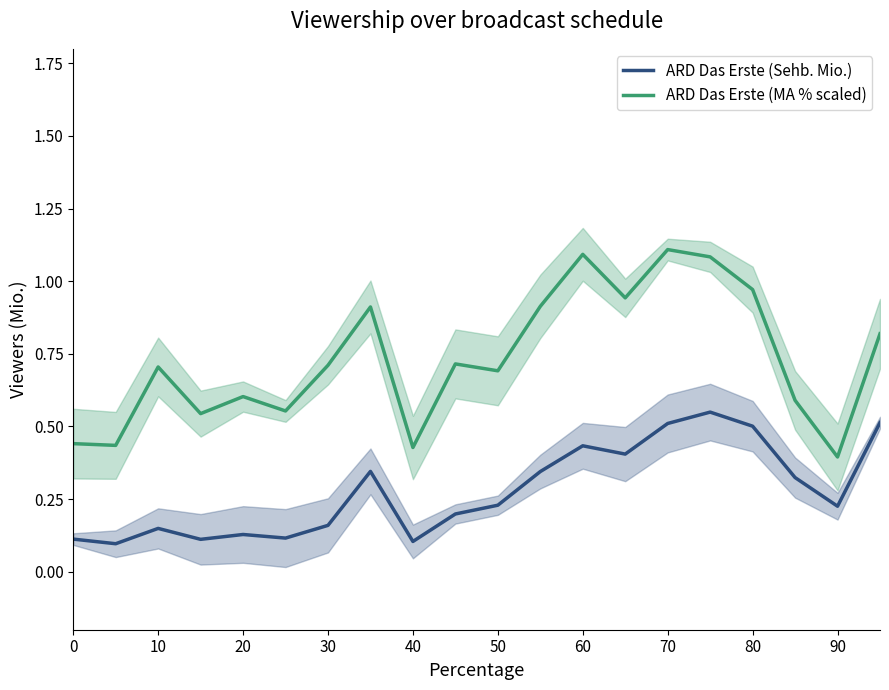

True or false: ARD Das Erste (MA % scaled) has a value of 0.7 at 10.

True